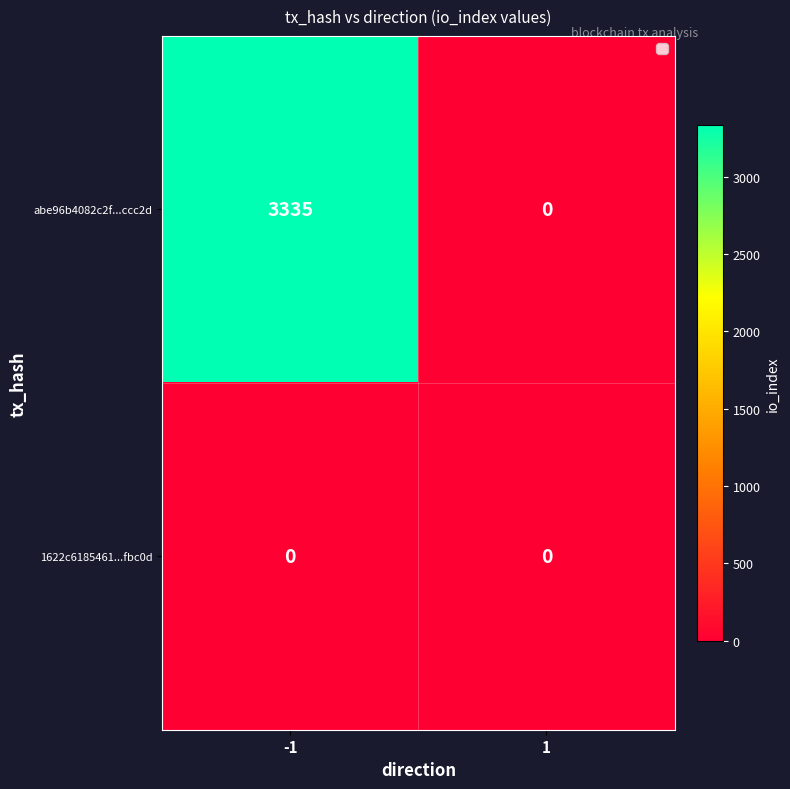

What is the average value of the abe96b4082c2f...ccc2d series?

1668